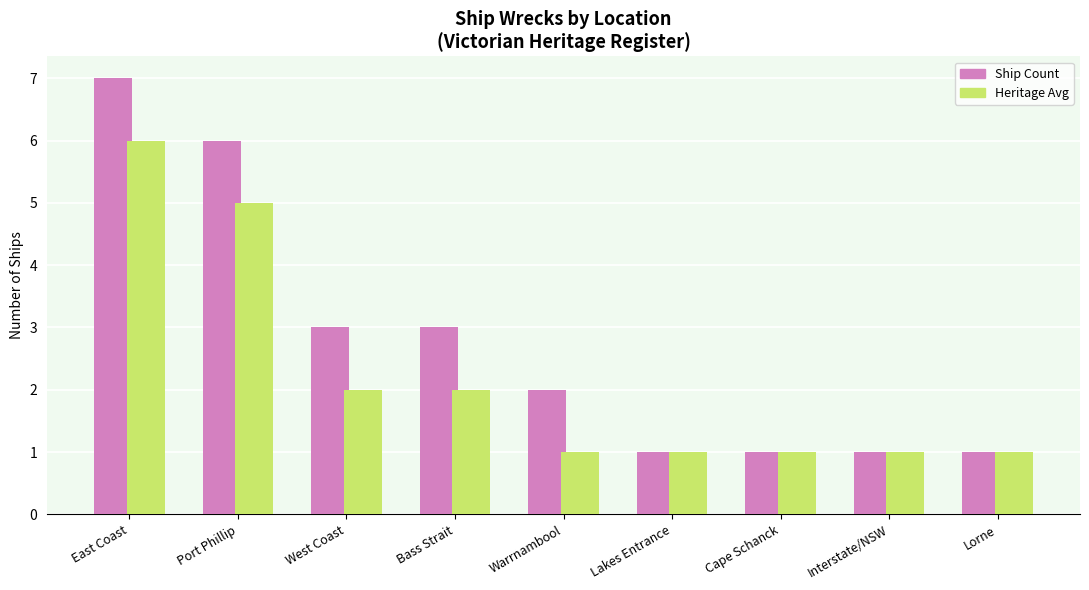

What is the difference between the maximum and minimum values in the Ship Count series?

6